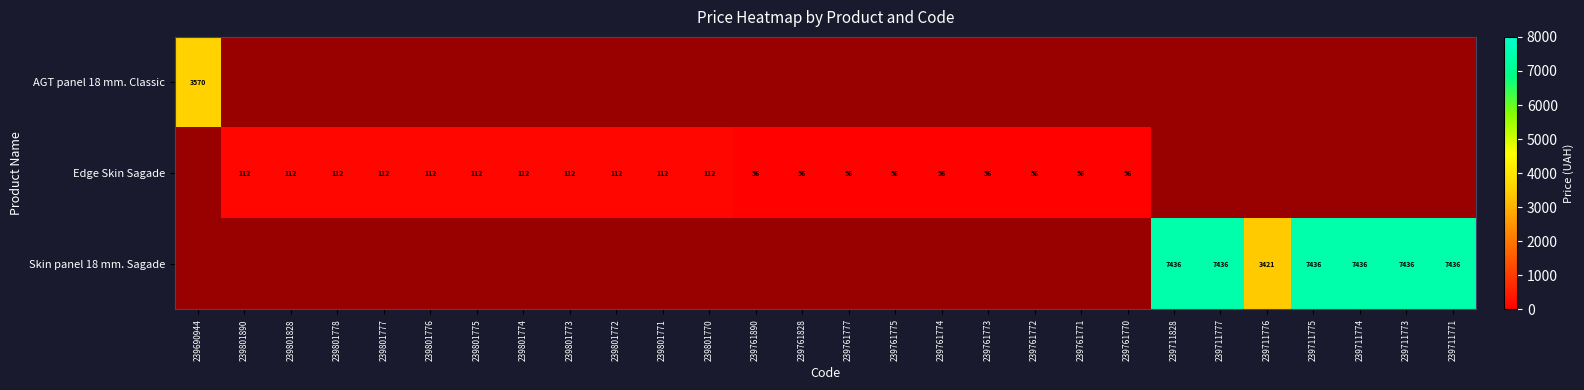

The value of Edge Skin Sagade at 239801778 is 186. True or false?

False